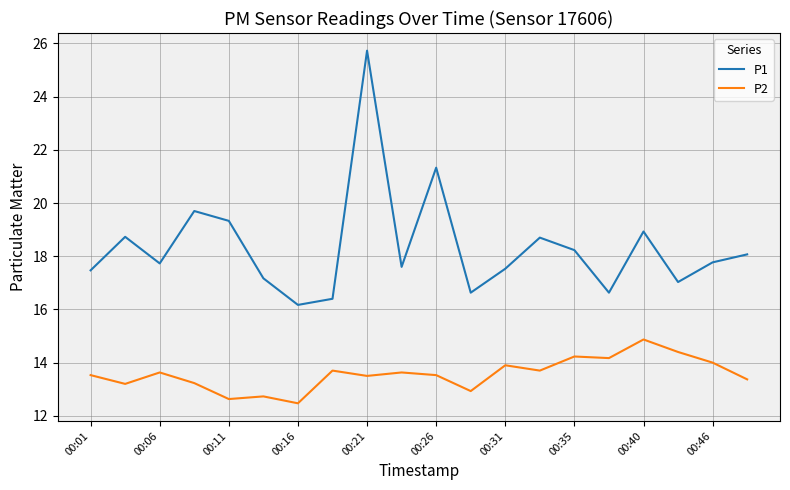

List the series in order of their overall mean, highest first.

P1, P2